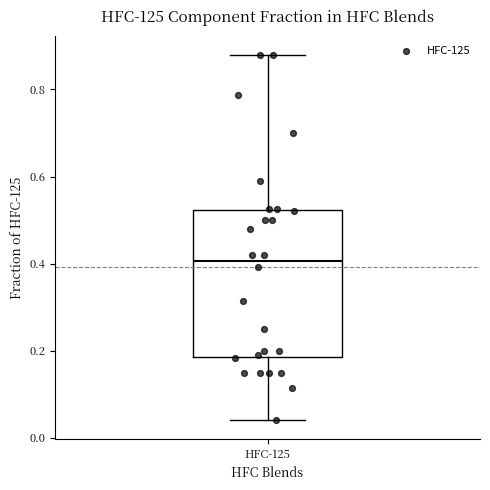

Where does the lower whisker of the box for HFC-125 end on the y-axis? The values are not printed on the chart, so give them approximately, as read against the axis.

0.04